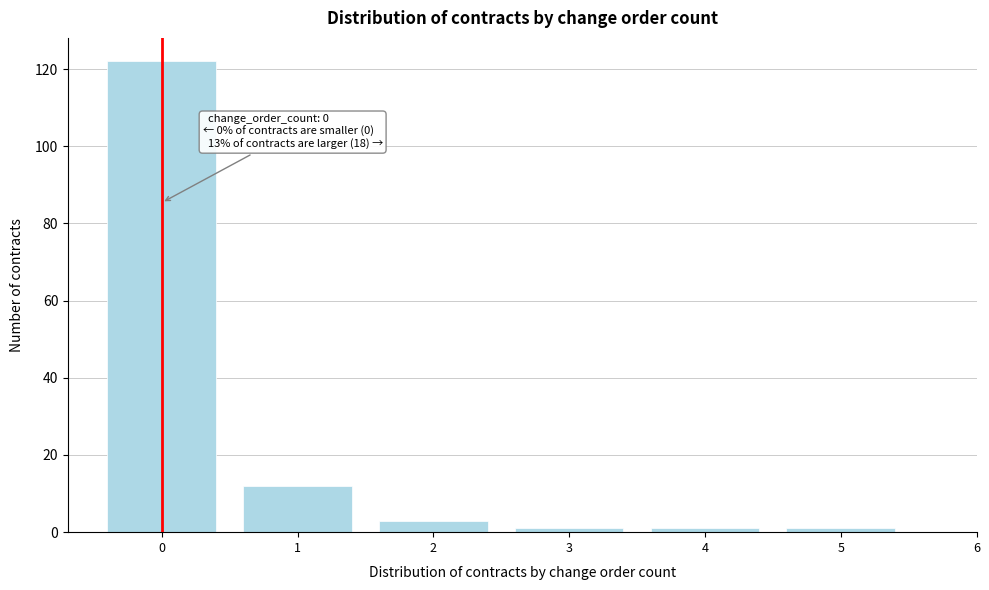

Over which range of the x-axis is the bar tallest?

-0.5 to 0.5